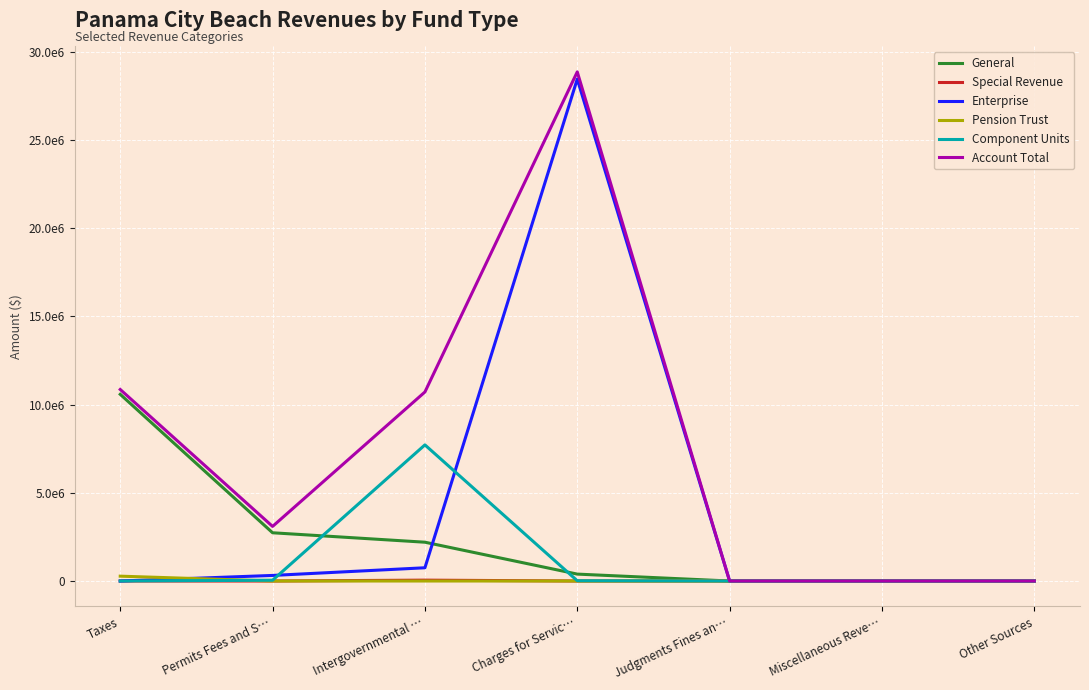

The value of Account Total at Permits Fees and S… is 5363635. True or false?

False